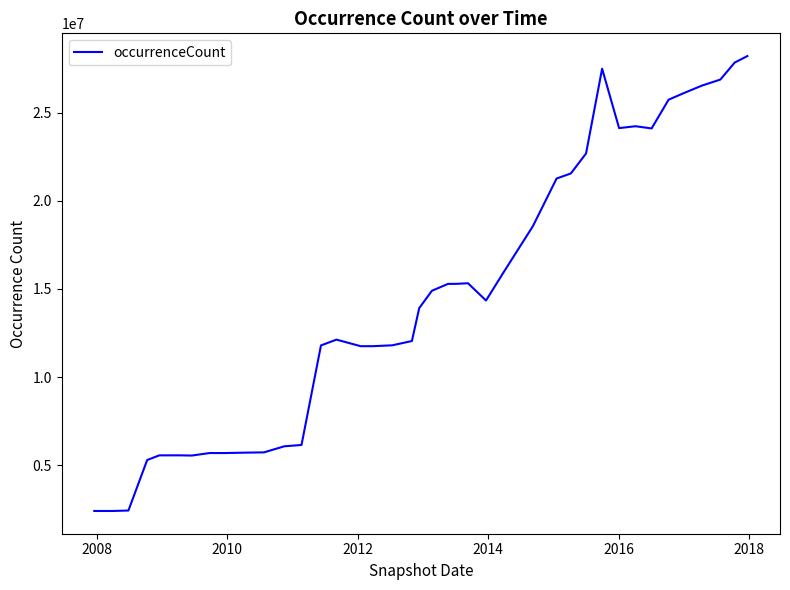

What is the maximum value shown in the chart?

28220781